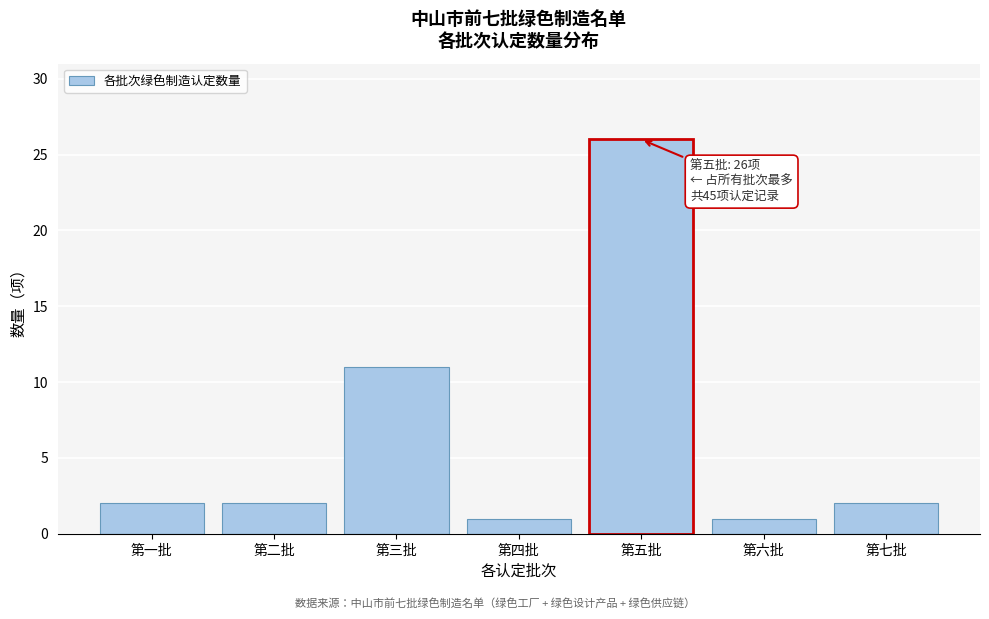

Reading left to right, extract all data points from this chart.

2	2	11	1	26	1	2